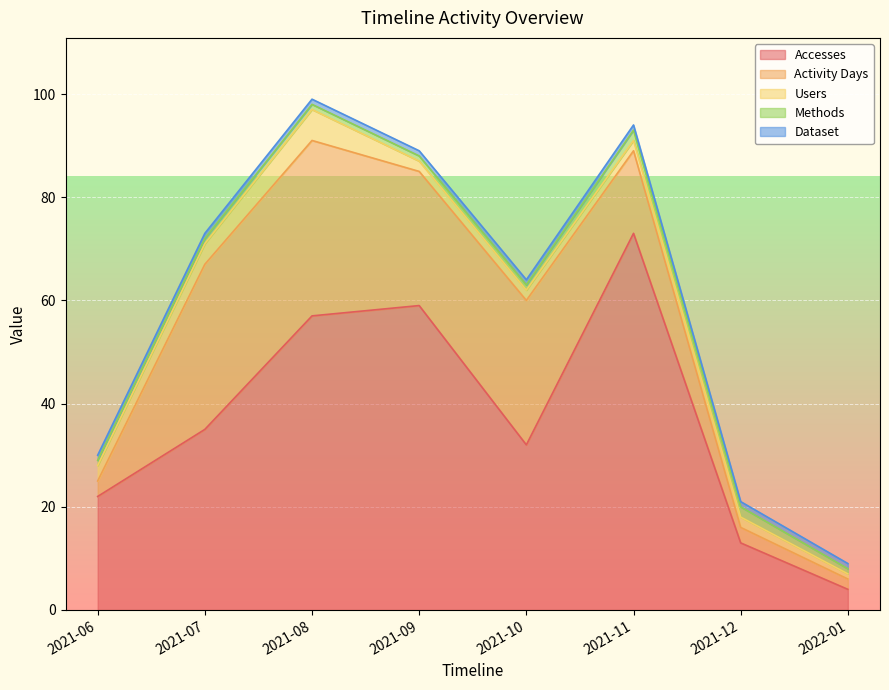

Reading right to left, transcribe all the data shown in this chart.

Accesses: 2022-01=4	2021-12=13	2021-11=73	2021-10=32	2021-09=59	2021-08=57	2021-07=35	2021-06=22
Activity Days: 2022-01=2	2021-12=3	2021-11=16	2021-10=28	2021-09=26	2021-08=34	2021-07=32	2021-06=3
Users: 2022-01=1	2021-12=2	2021-11=2	2021-10=2	2021-09=2	2021-08=6	2021-07=4	2021-06=3
Methods: 2022-01=1	2021-12=2	2021-11=2	2021-10=1	2021-09=1	2021-08=1	2021-07=1	2021-06=1
Dataset: 2022-01=1	2021-12=1	2021-11=1	2021-10=1	2021-09=1	2021-08=1	2021-07=1	2021-06=1